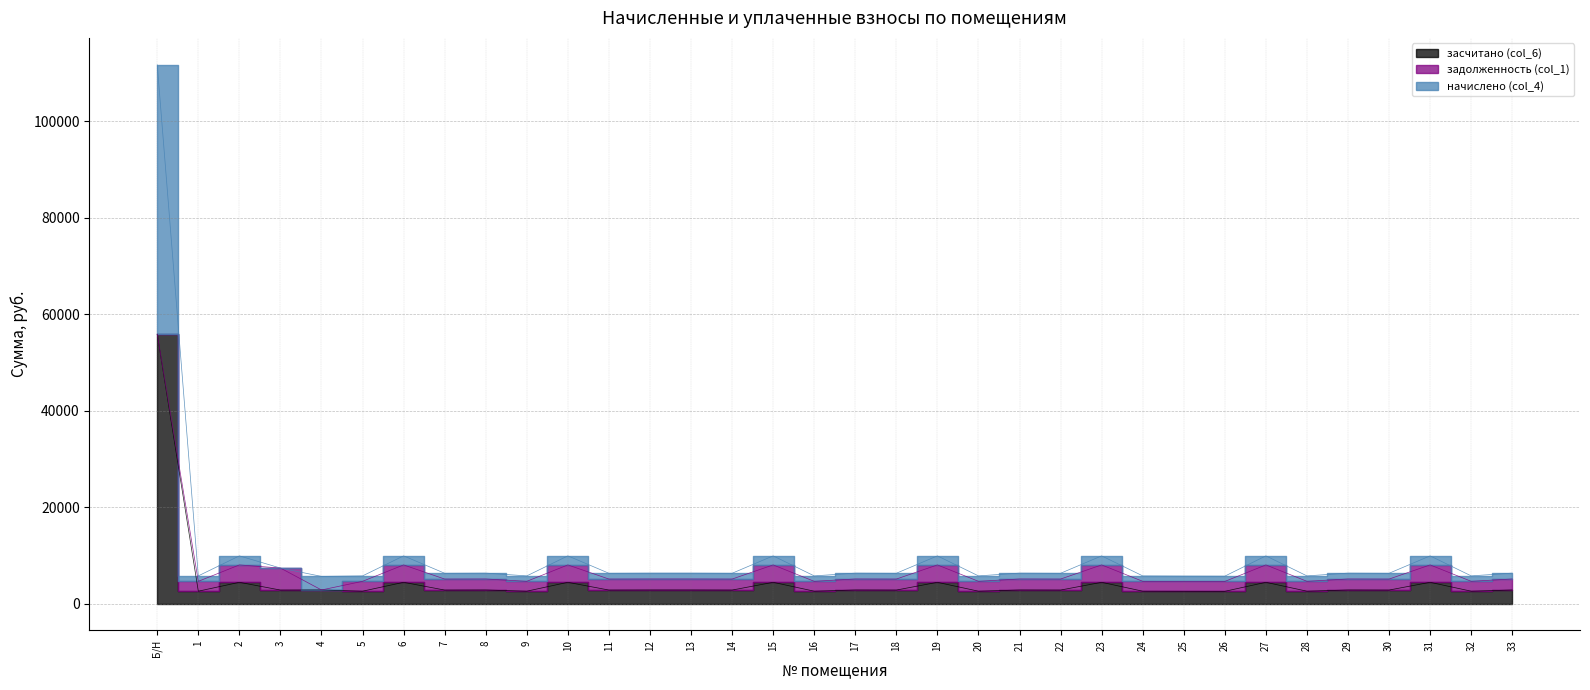

The начислено (col_4) series shows 6278.4 at 7. True or false?

True